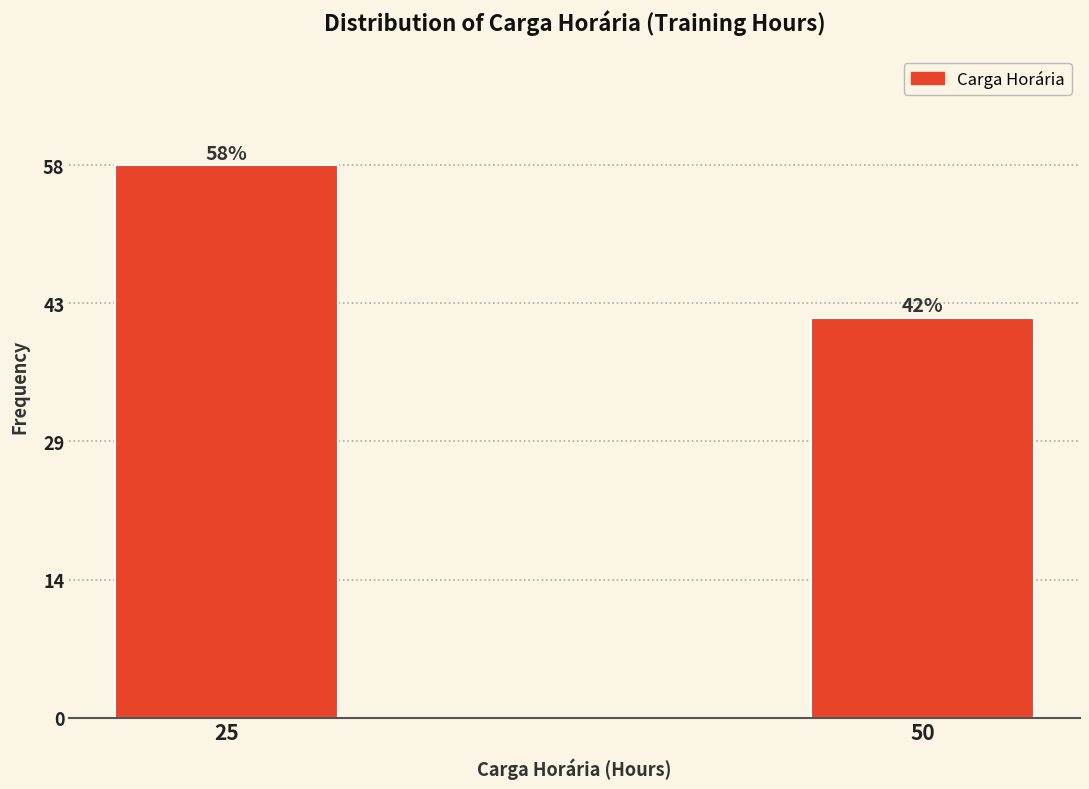

Reading left to right, what are all the values shown in this chart?

58	42